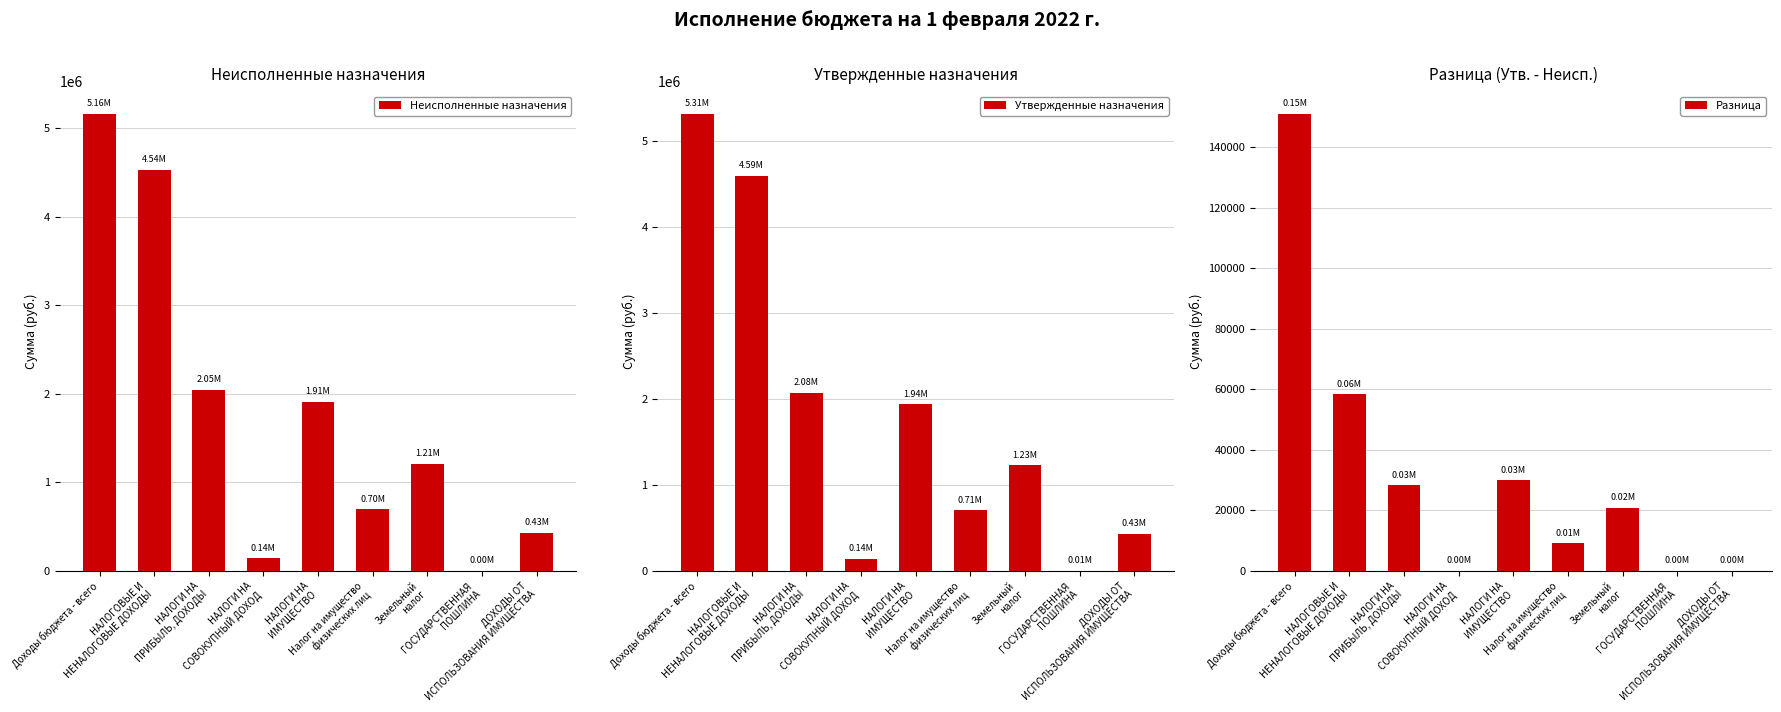

What is the label of the 5th bar from the left?

НАЛОГИ НА
ИМУЩЕСТВО